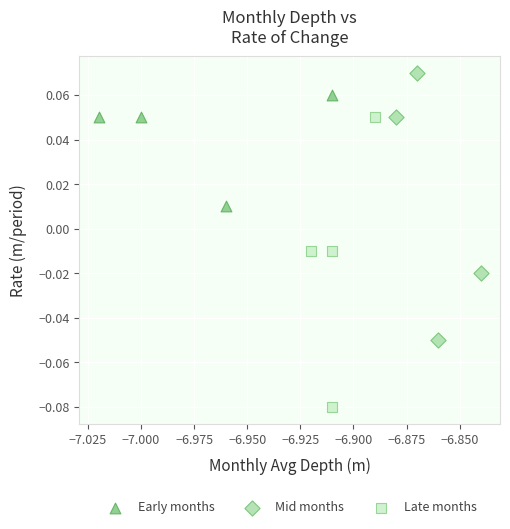

Which series reaches the minimum Y coordinate?

Late months